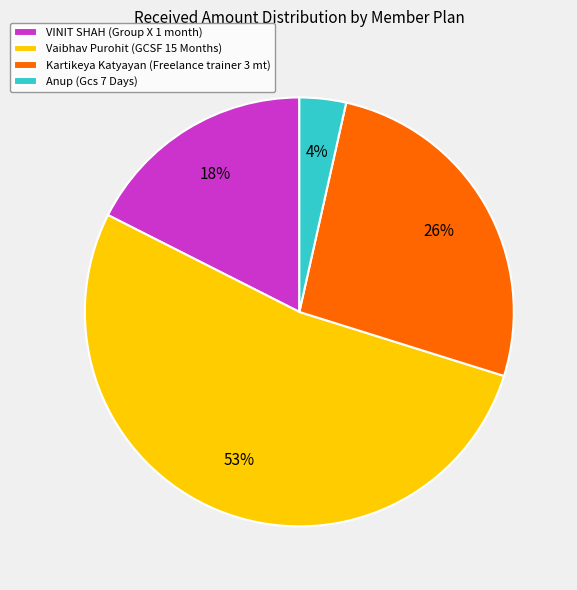

To the nearest percent, what portion does Kartikeya Katyayan (Freelance trainer 3 mt) represent?

26%